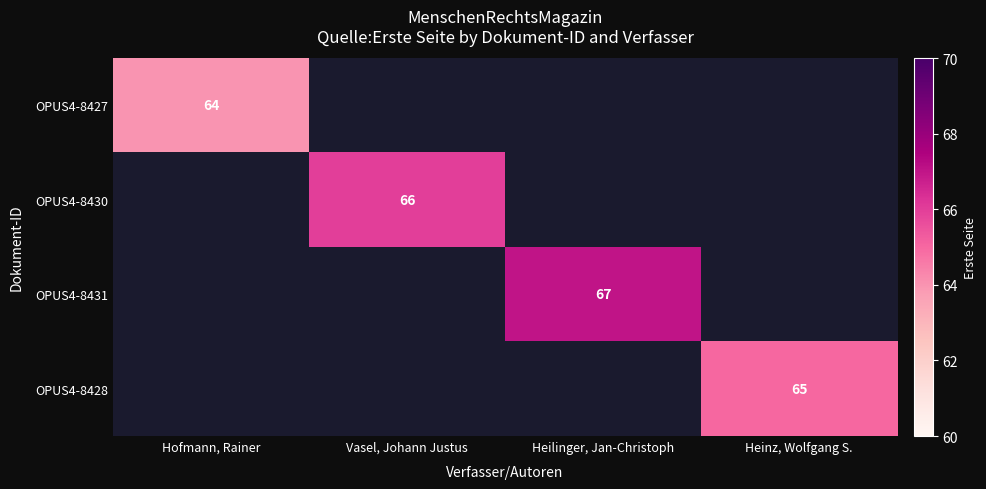

The value of OPUS4-8431 at Heilinger, Jan-Christoph is 67. True or false?

True